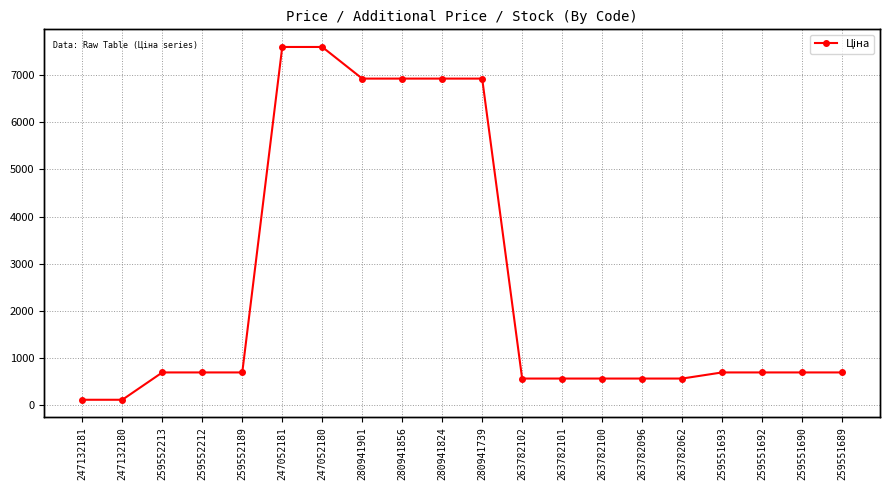

Which has a higher value, 259551693 or 247132181?

259551693